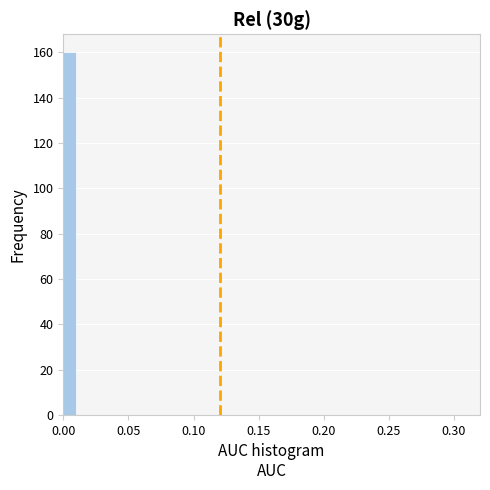

Read against the x-axis, roughly where is the centre of the tallest bar?

0.005